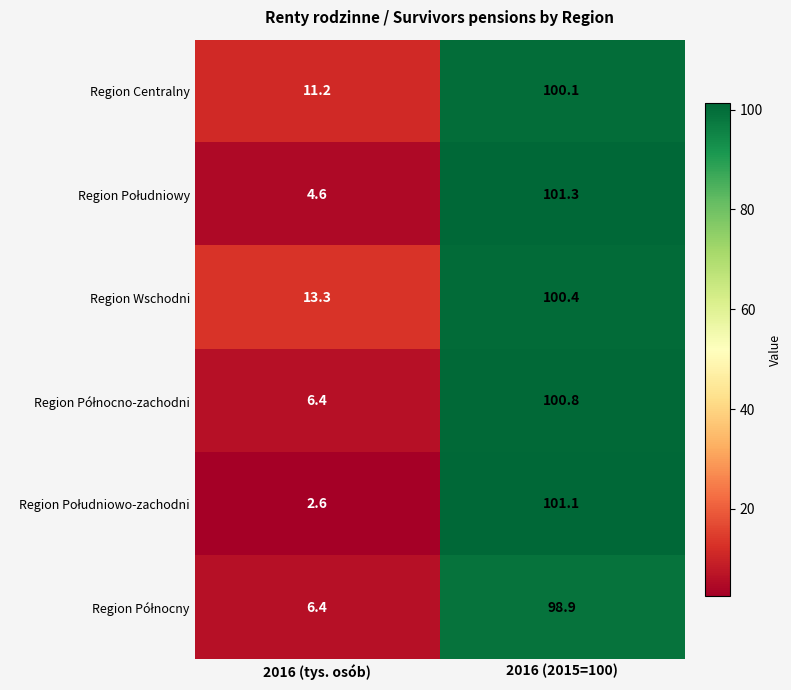

What is the difference between the maximum and minimum values in the Region Wschodni series?

87.1